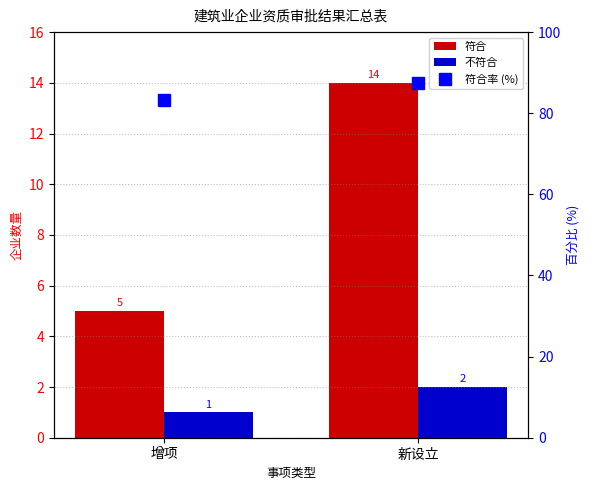

What are all the series names shown in the legend?

符合, 不符合, 符合率 (%)